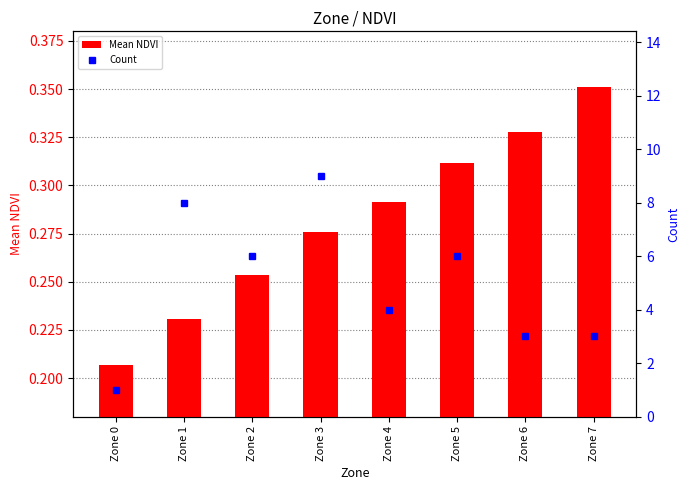

Is the value of Count at Zone 4 greater than the value of Mean NDVI at Zone 4?

Yes